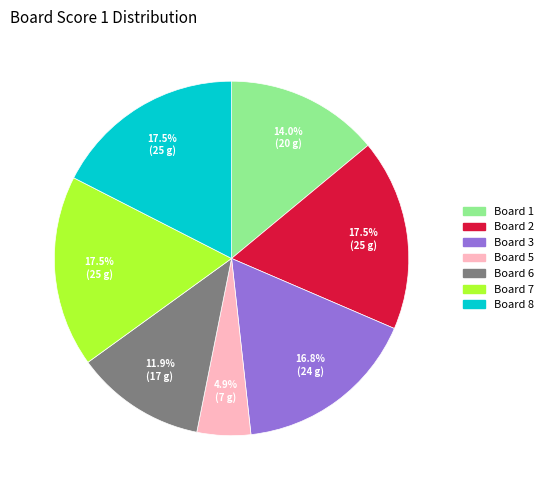

Is there any slice that represents more than half of the pie?

No